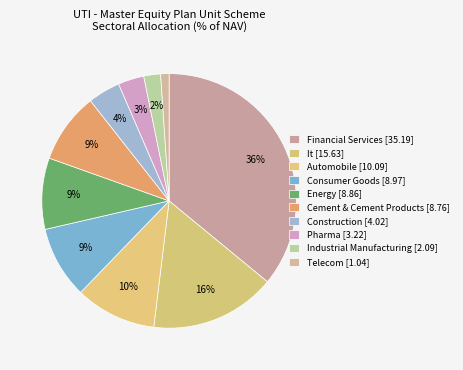

Count the number of slices in the pie.

10